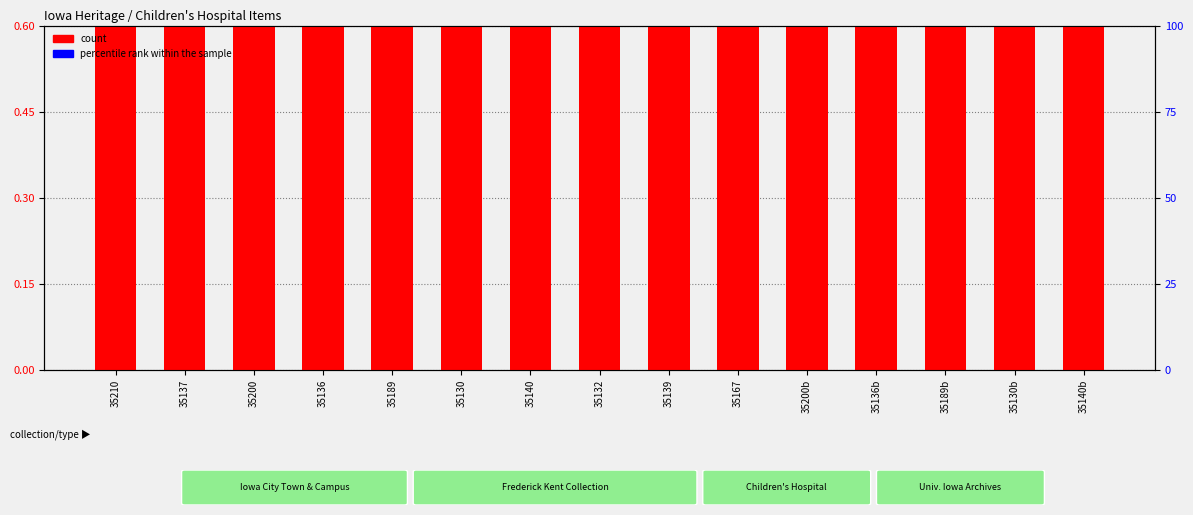

At which category is the sum across all series the highest?

35210